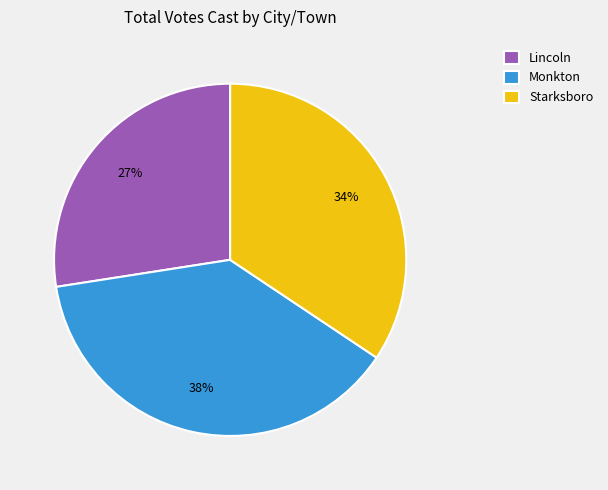

To the nearest percent, what portion does Starksboro represent?

34%